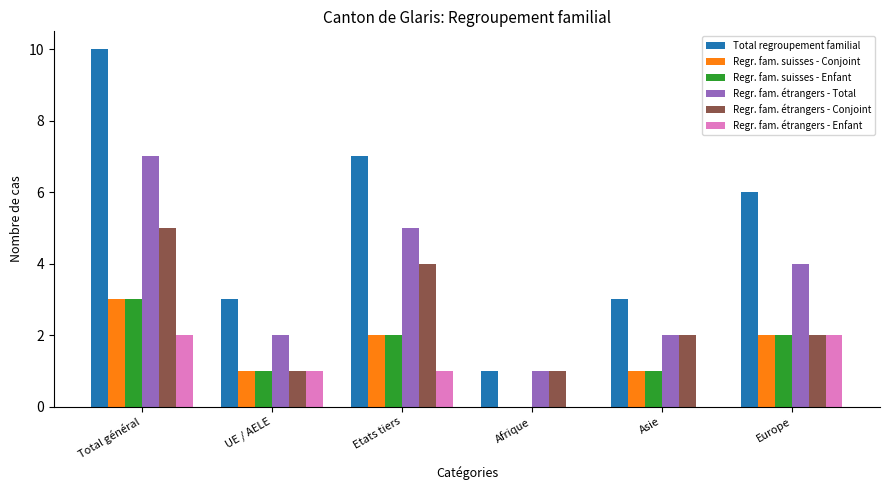

What are all the series names shown in the legend?

Total regroupement familial, Regr. fam. suisses - Conjoint, Regr. fam. suisses - Enfant, Regr. fam. étrangers - Total, Regr. fam. étrangers - Conjoint, Regr. fam. étrangers - Enfant